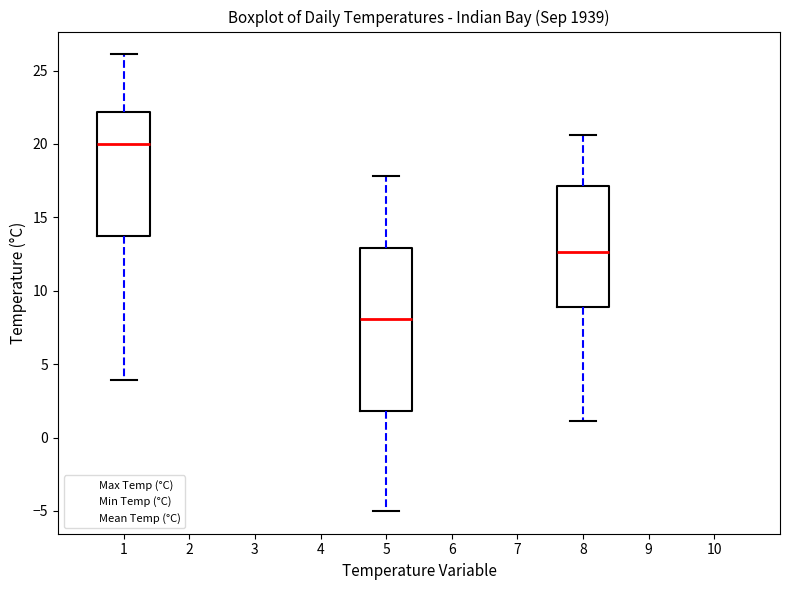

Reading left to right, transcribe this box plot: for each box, give where its median line is, the range the box spans, and where its two whiskers end, as read against the y-axis. The values are not printed on the chart, so give them approximately, as read against the axis.

1: median 20.0, box 13.5 to 22.0, whiskers 4.0 to 26.0
5: median 8.0, box 2.0 to 13.0, whiskers -5.0 to 18.0
8: median 12.5, box 9.0 to 17.0, whiskers 1.0 to 20.5